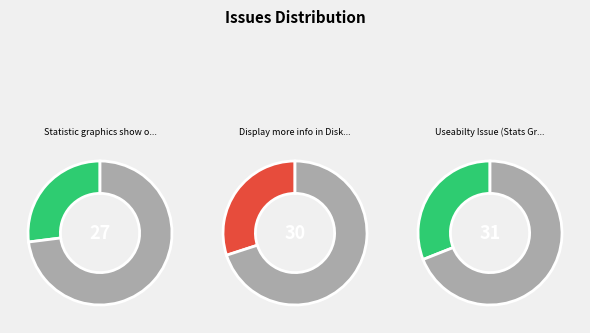

The Display more info in Disk tab slice represents 41% of the pie. True or false?

False